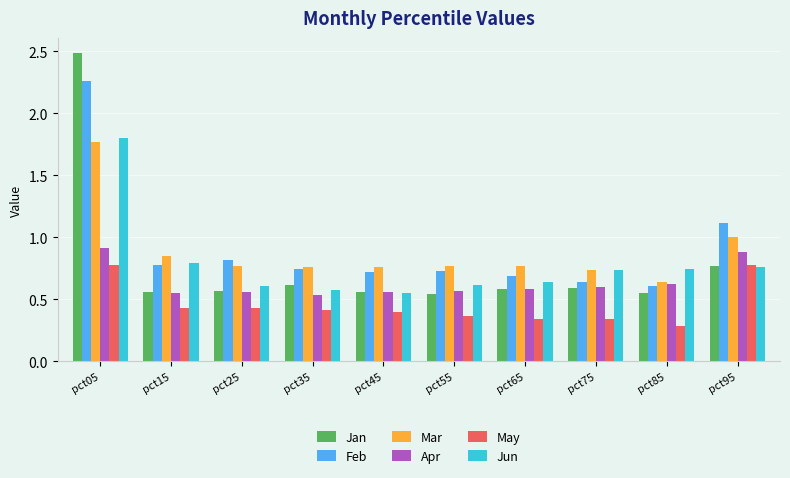

What is the value of the Feb bar at the 10th from the left?

1.1